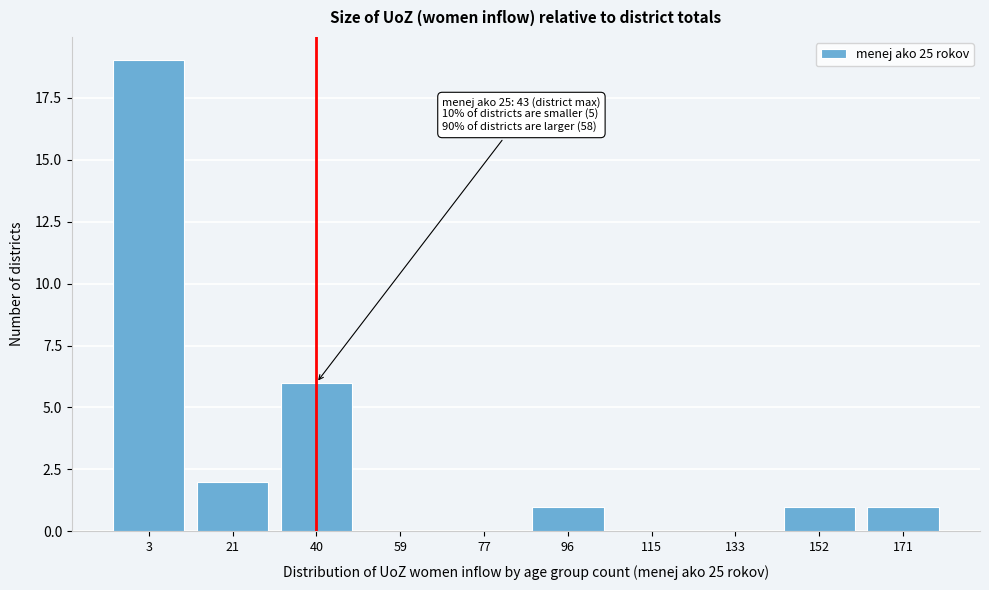

Reading right to left, transcribe all the data shown in this chart.

171=1	152=1	133=0	115=0	96=1	77=0	59=0	40=6	21=2	3=19